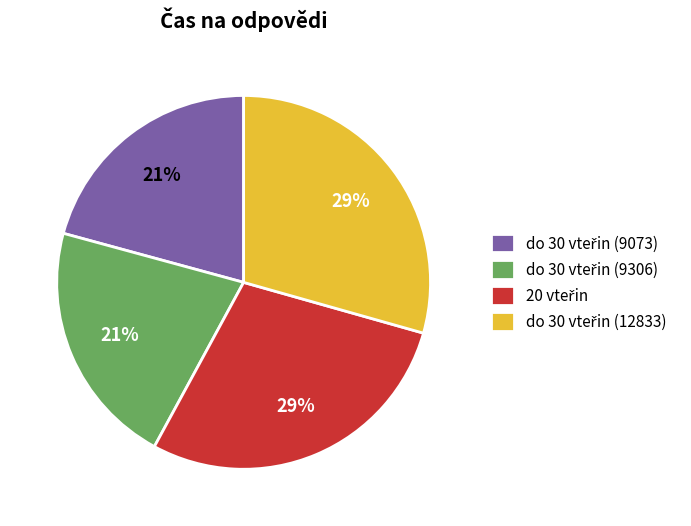

Is there any slice that represents more than half of the pie?

No